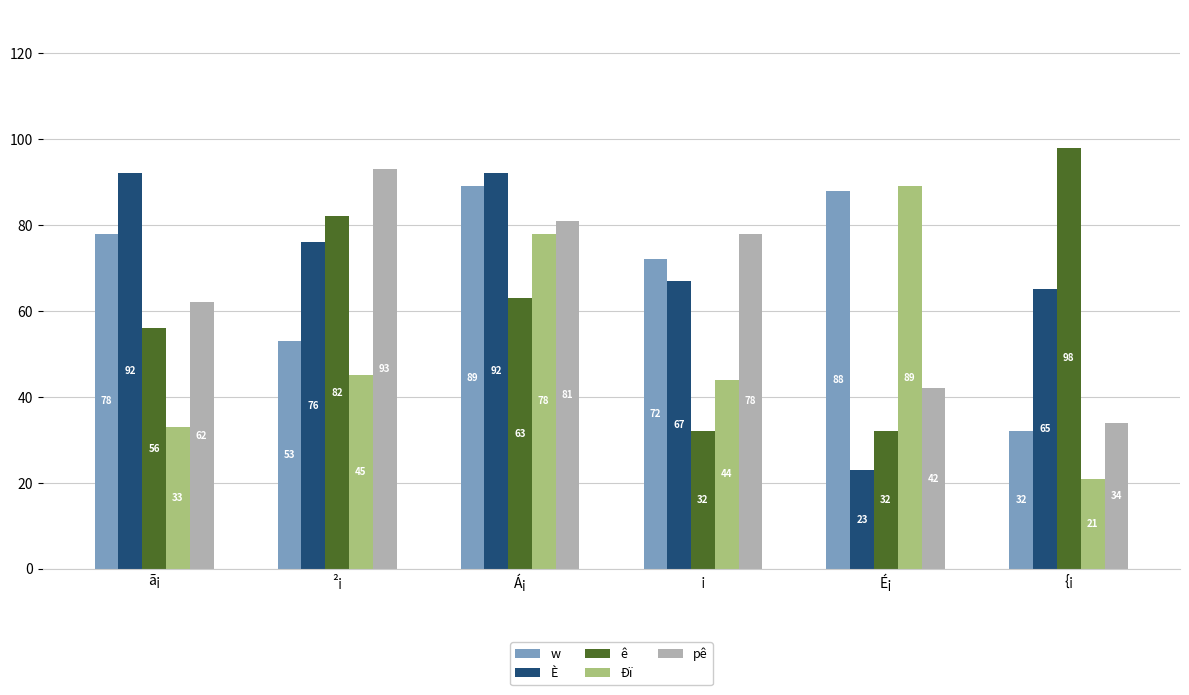

Is the value of pê at ã¡ greater than the value of Ðï at ¡?

Yes